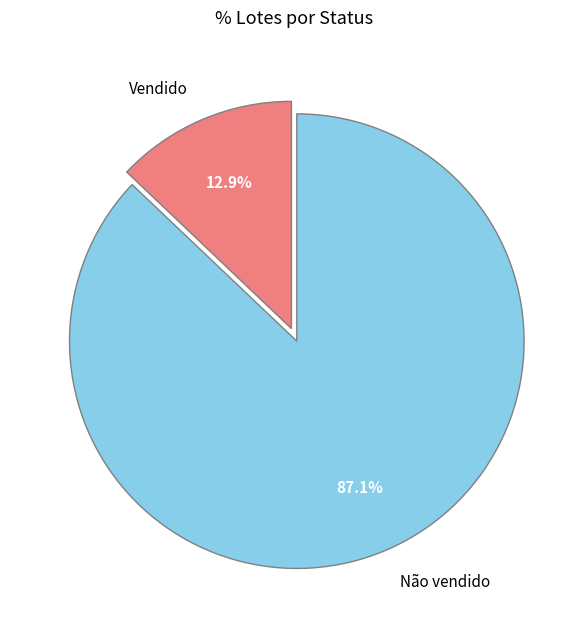

Combined, what portion of the pie is Vendido and Não vendido?

100.0%